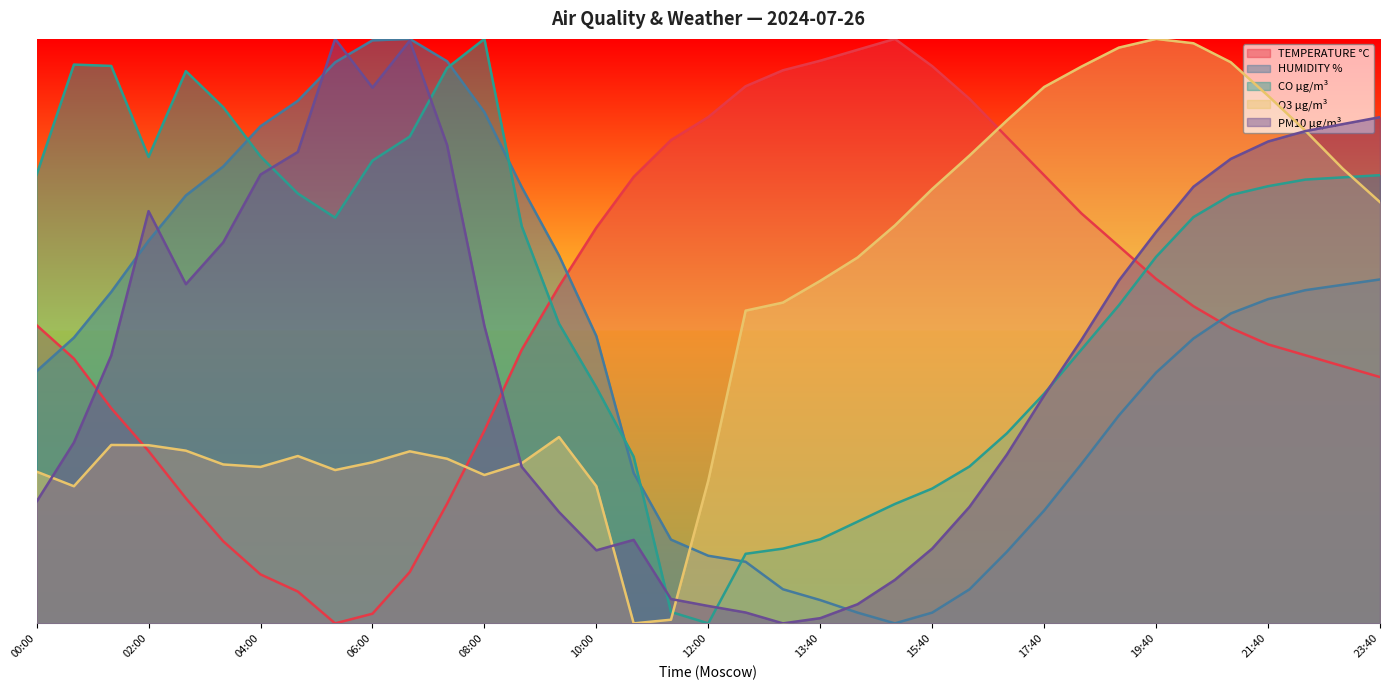

Reading left to right, what are all the values shown in this chart?

TEMPERATURE °C: 00:00=0.5	00:40=0.5	01:20=0.4	02:00=0.3	02:40=0.2	03:20=0.1	04:00=0.1	04:40=0.1	05:20=0.0	06:00=0.0	06:40=0.1	07:20=0.2	08:00=0.3	08:40=0.5	09:20=0.6	10:00=0.7	10:40=0.8	11:20=0.8	12:00=0.9	12:40=0.9	13:00=0.9	13:40=1.0	14:20=1.0	15:00=1.0	15:40=1.0	16:20=0.9	17:00=0.8	17:40=0.8	18:20=0.7	19:00=0.6	19:40=0.6	20:20=0.5	21:00=0.5	21:40=0.5	22:20=0.5	23:00=0.4	23:40=0.4
HUMIDITY %: 00:00=0.4	00:40=0.5	01:20=0.6	02:00=0.7	02:40=0.7	03:20=0.8	04:00=0.9	04:40=0.9	05:20=1.0	06:00=1.0	06:40=1.0	07:20=1.0	08:00=0.9	08:40=0.7	09:20=0.6	10:00=0.5	10:40=0.3	11:20=0.1	12:00=0.1	12:40=0.1	13:00=0.1	13:40=0.0	14:20=0.0	15:00=0.0	15:40=0.0	16:20=0.1	17:00=0.1	17:40=0.2	18:20=0.3	19:00=0.4	19:40=0.4	20:20=0.5	21:00=0.5	21:40=0.6	22:20=0.6	23:00=0.6	23:40=0.6
CO µg/m³: 00:00=0.8	00:40=1.0	01:20=1.0	02:00=0.8	02:40=0.9	03:20=0.9	04:00=0.8	04:40=0.7	05:20=0.7	06:00=0.8	06:40=0.8	07:20=1.0	08:00=1.0	08:40=0.7	09:20=0.5	10:00=0.4	10:40=0.3	11:20=0.0	12:00=0.0	12:40=0.1	13:00=0.1	13:40=0.1	14:20=0.2	15:00=0.2	15:40=0.2	16:20=0.3	17:00=0.3	17:40=0.4	18:20=0.5	19:00=0.5	19:40=0.6	20:20=0.7	21:00=0.7	21:40=0.7	22:20=0.8	23:00=0.8	23:40=0.8
O3 µg/m³: 00:00=0.3	00:40=0.2	01:20=0.3	02:00=0.3	02:40=0.3	03:20=0.3	04:00=0.3	04:40=0.3	05:20=0.3	06:00=0.3	06:40=0.3	07:20=0.3	08:00=0.3	08:40=0.3	09:20=0.3	10:00=0.2	10:40=0.0	11:20=0.0	12:00=0.2	12:40=0.5	13:00=0.5	13:40=0.6	14:20=0.6	15:00=0.7	15:40=0.7	16:20=0.8	17:00=0.9	17:40=0.9	18:20=1.0	19:00=1.0	19:40=1.0	20:20=1.0	21:00=1.0	21:40=0.9	22:20=0.8	23:00=0.8	23:40=0.7
PM10 µg/m³: 00:00=0.2	00:40=0.3	01:20=0.5	02:00=0.7	02:40=0.6	03:20=0.7	04:00=0.8	04:40=0.8	05:20=1.0	06:00=0.9	06:40=1.0	07:20=0.8	08:00=0.5	08:40=0.3	09:20=0.2	10:00=0.1	10:40=0.1	11:20=0.0	12:00=0.0	12:40=0.0	13:00=0.0	13:40=0.0	14:20=0.0	15:00=0.1	15:40=0.1	16:20=0.2	17:00=0.3	17:40=0.4	18:20=0.5	19:00=0.6	19:40=0.7	20:20=0.7	21:00=0.8	21:40=0.8	22:20=0.8	23:00=0.9	23:40=0.9